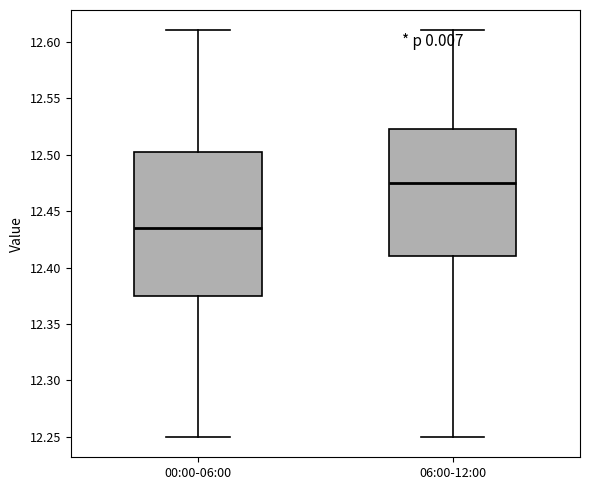

Comparing the boxes themselves (not the whiskers), which one is the tallest?

00:00-06:00